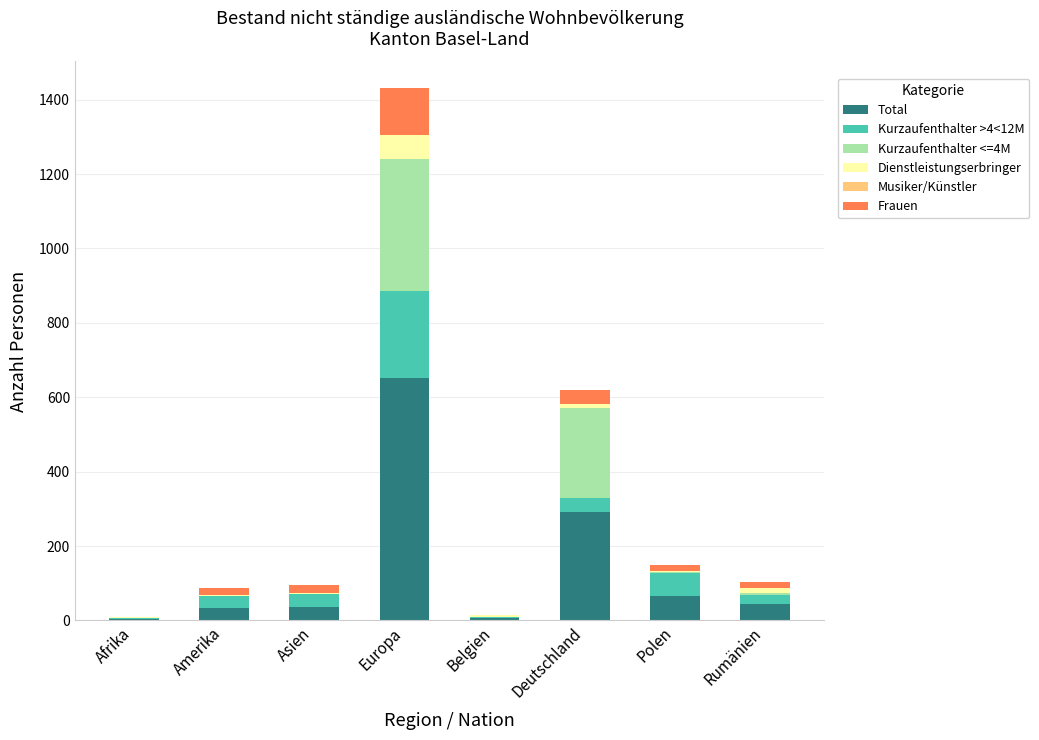

What is the total value across all series at Europa?

1431